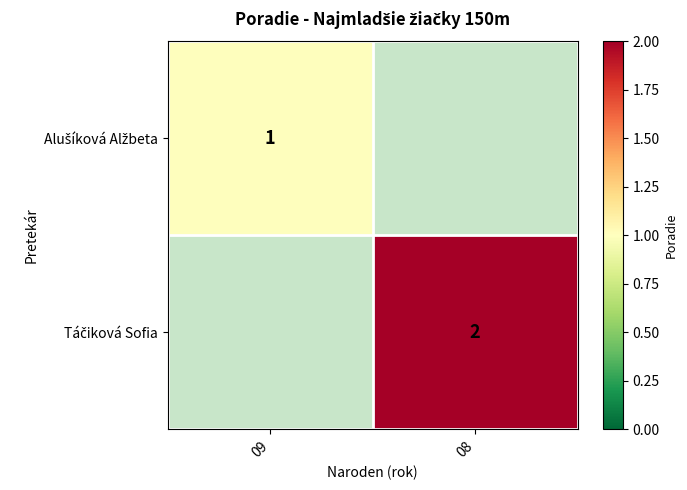

The Táčiková Sofia series shows 2.8 at 08. True or false?

False